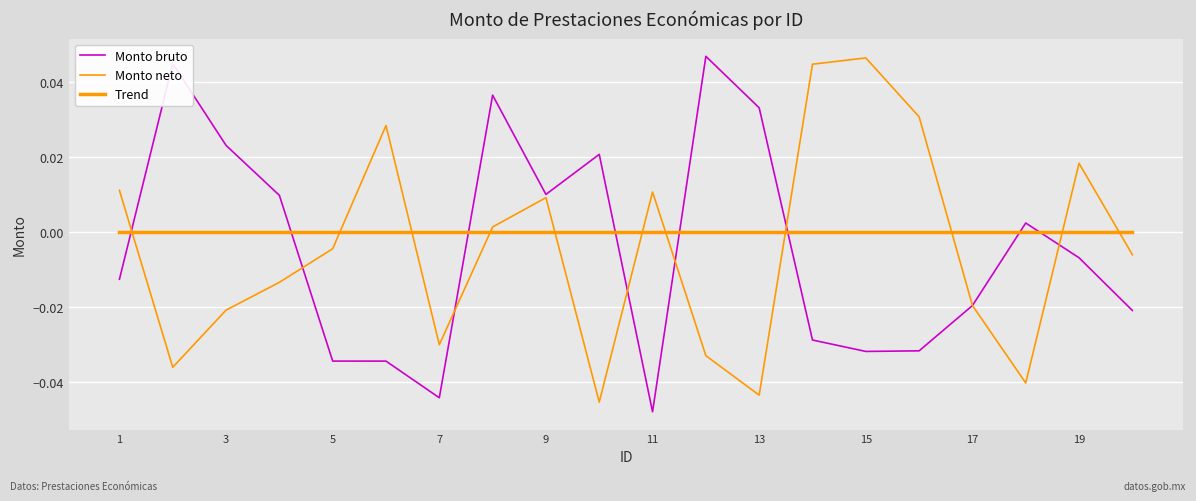

Count the number of data series in this chart.

3